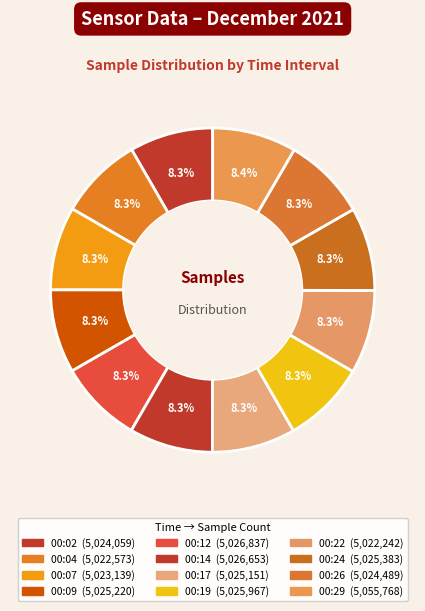

Rank the categories by value from lowest to highest.

00:22, 00:04, 00:07, 00:02, 00:26, 00:17, 00:09, 00:24, 00:19, 00:14, 00:12, 00:29